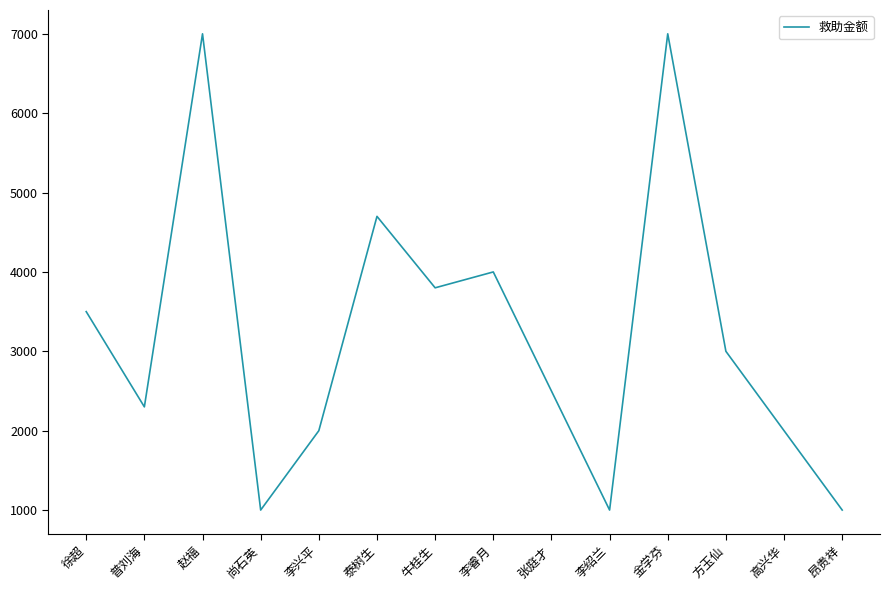

At which label does the data first exceed 3000?

徐超